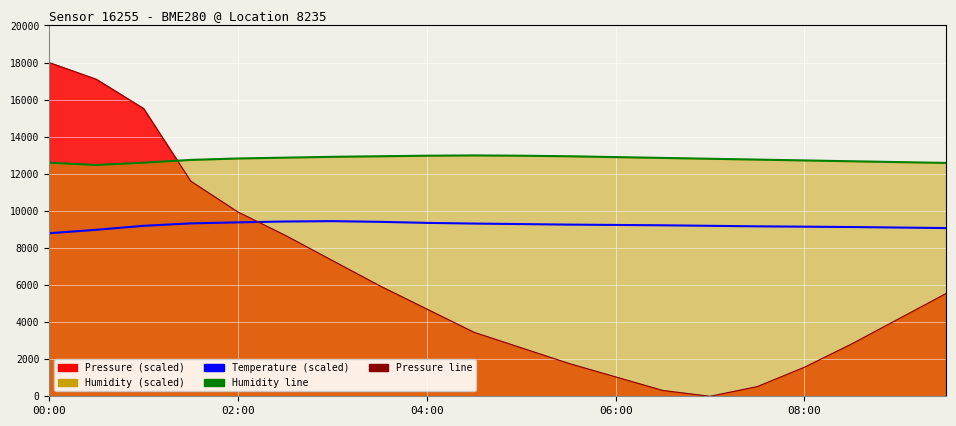

How many interior local peaks does the Temperature (scaled) series have?

1